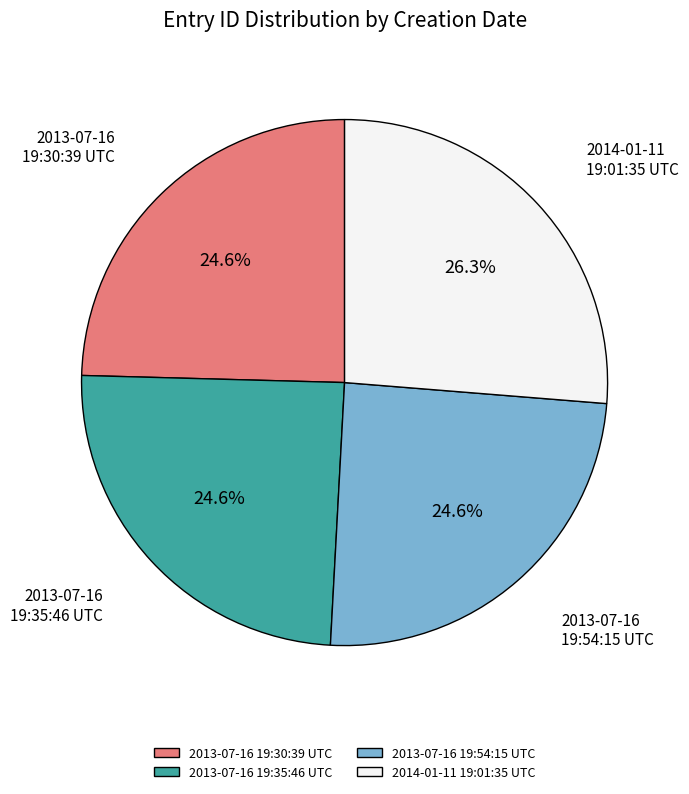

What is the ratio of the value at 2013-07-16 19:35:46 UTC to the value at 2013-07-16 19:30:39 UTC?

1.0